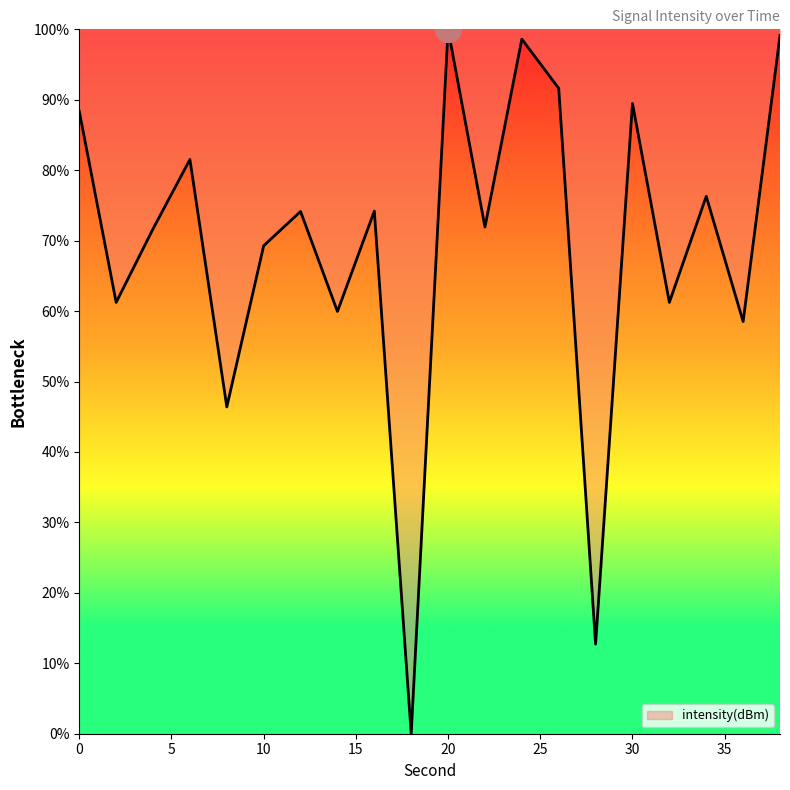

What is the difference between the maximum and minimum values?

100.0